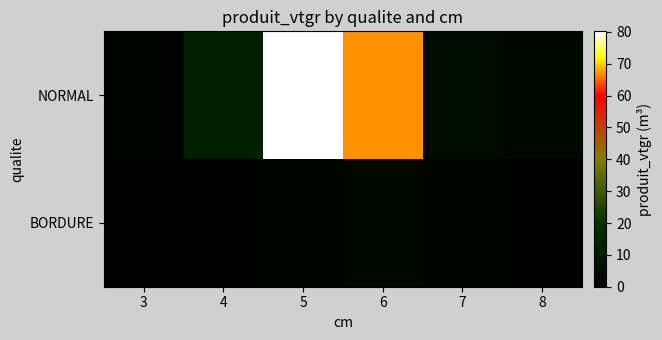

Between 4 and 3, which is larger?

4